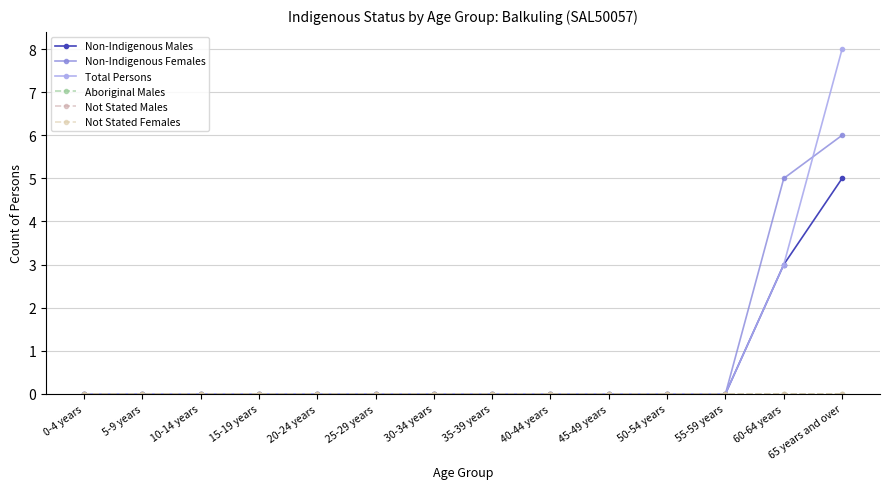

How many categories are shown in the chart?

14